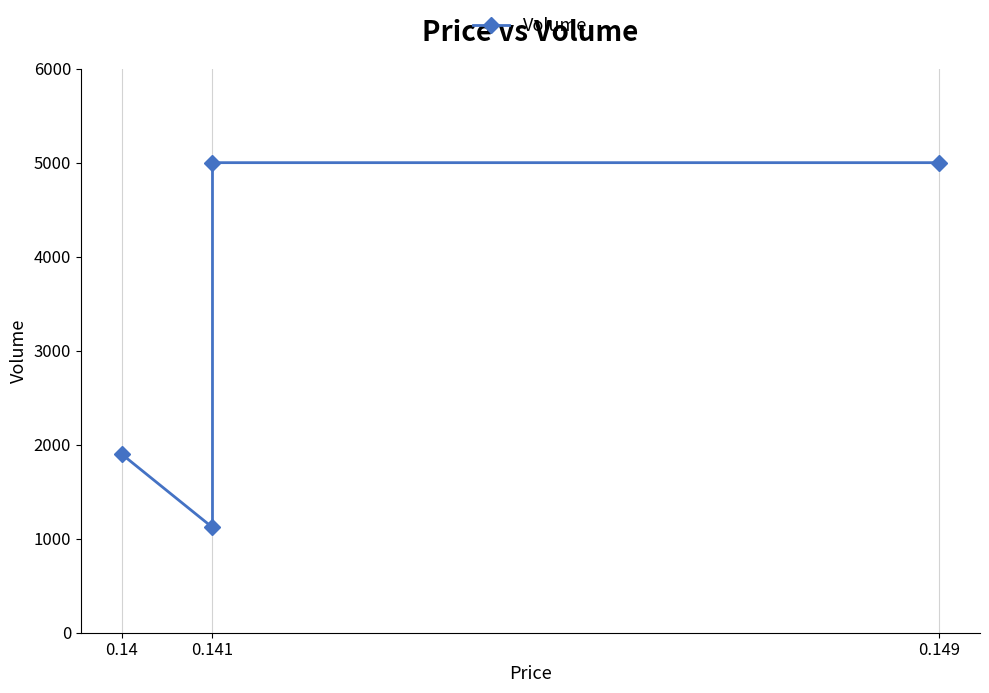

What is the label of the 4th point from the right?

0.14